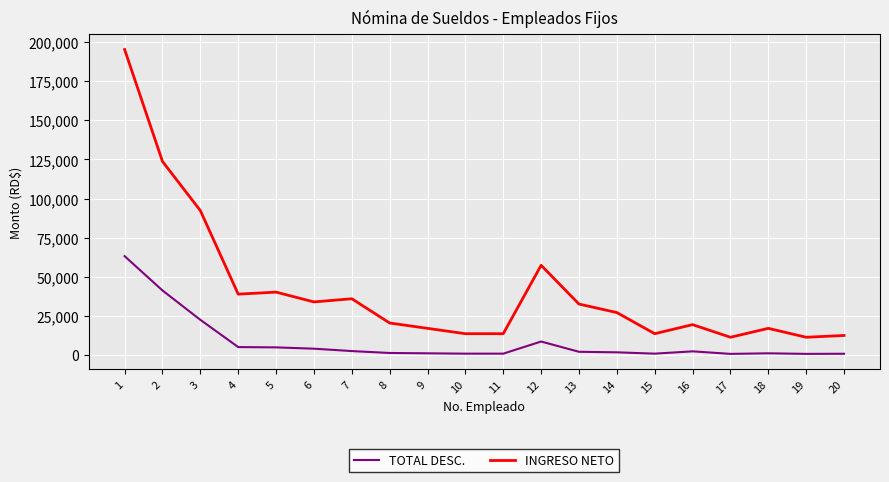

At which label does TOTAL DESC. reach its peak?

1